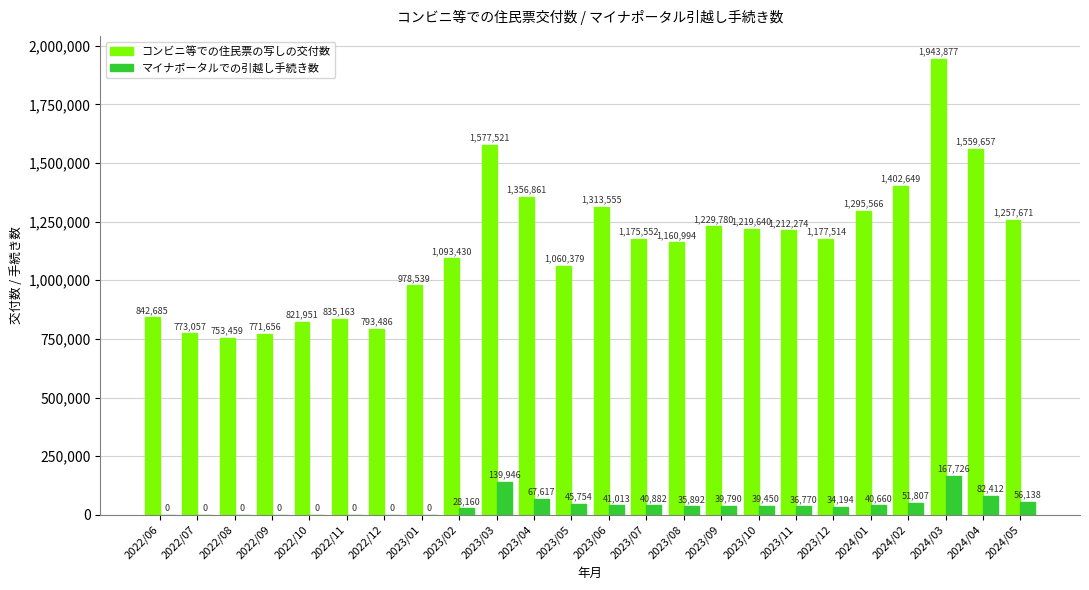

How many data points does each series have?

24